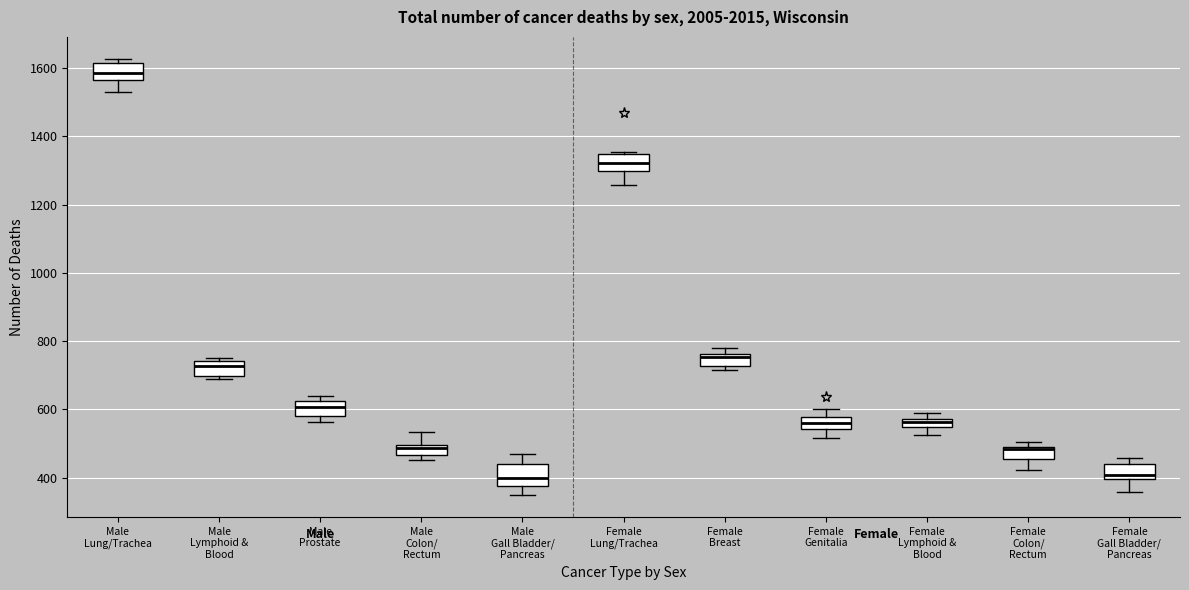

Where is the upper edge of the box for Female Breast on the y-axis? The values are not printed on the chart, so give them approximately, as read against the axis.

760